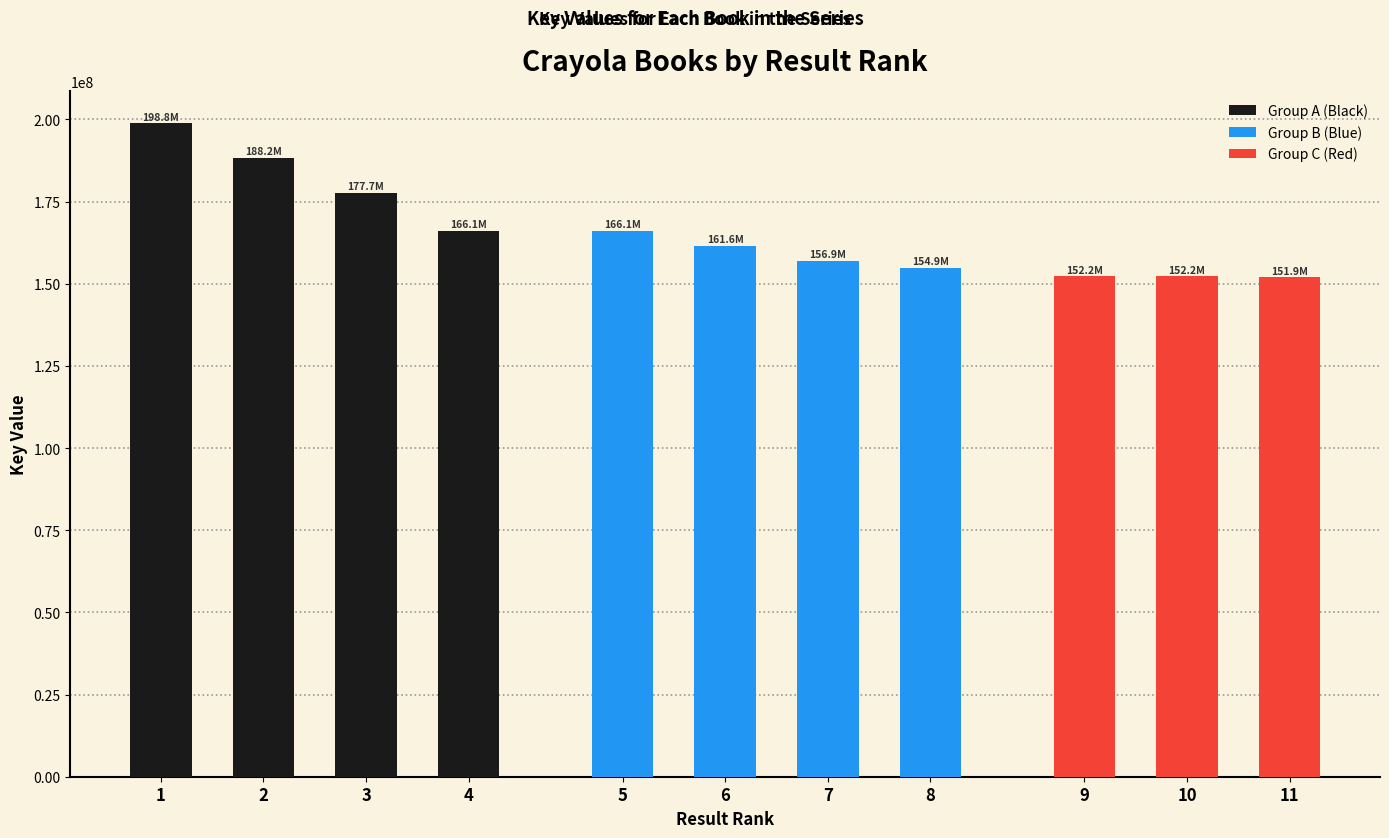

At which label does the data first exceed 161622705?

1